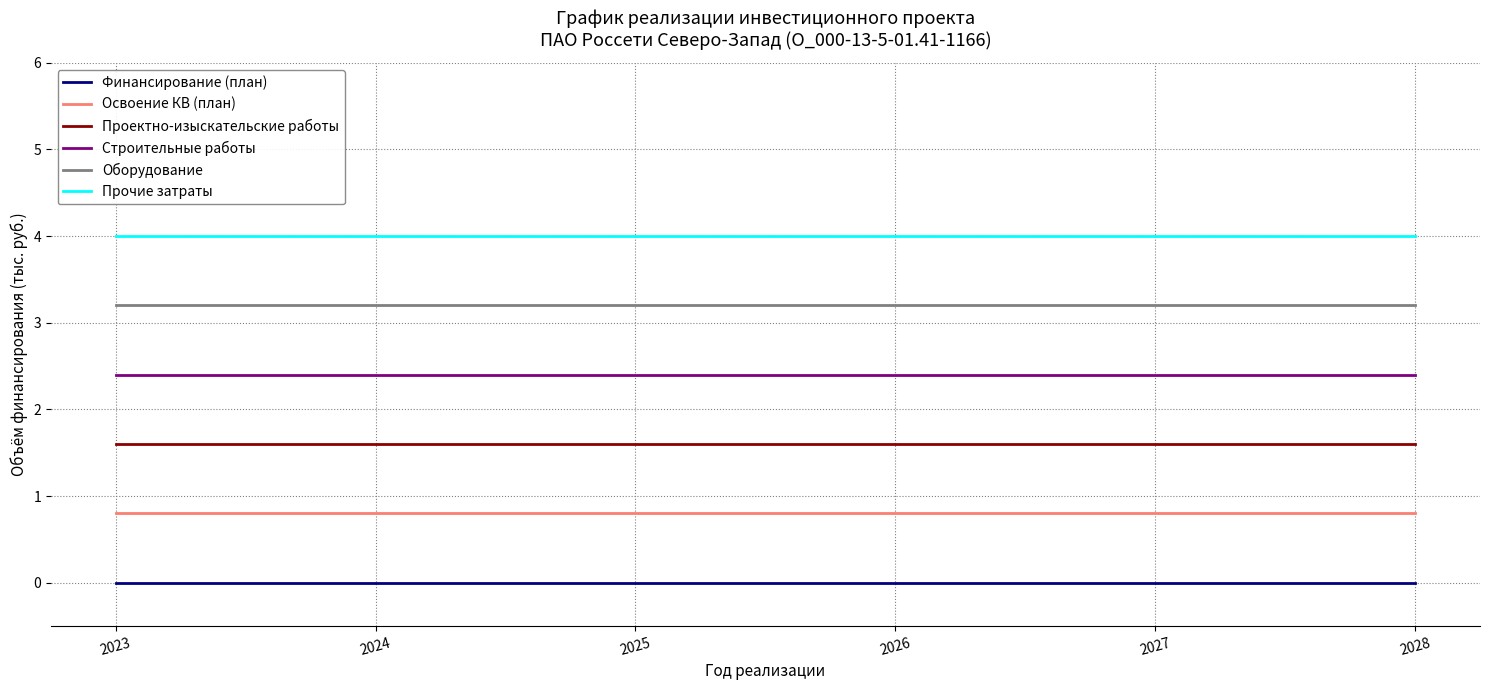

What is the spread (max minus min) of values at 2024?

4.0